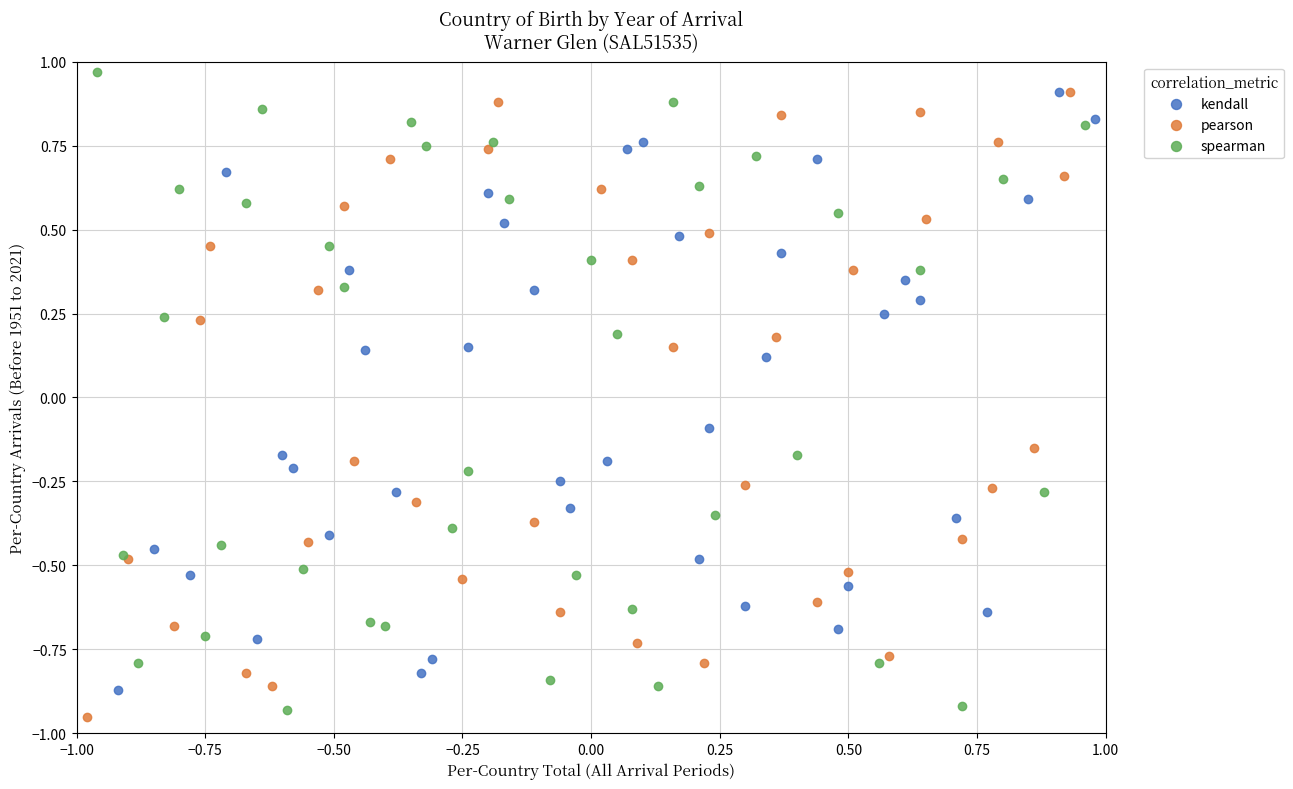

Which series reaches the minimum Y coordinate?

pearson